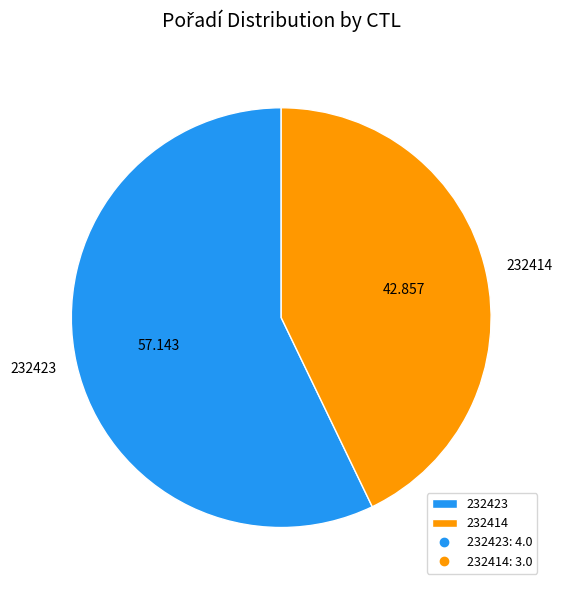

The 232423 slice represents 57% of the pie. True or false?

True